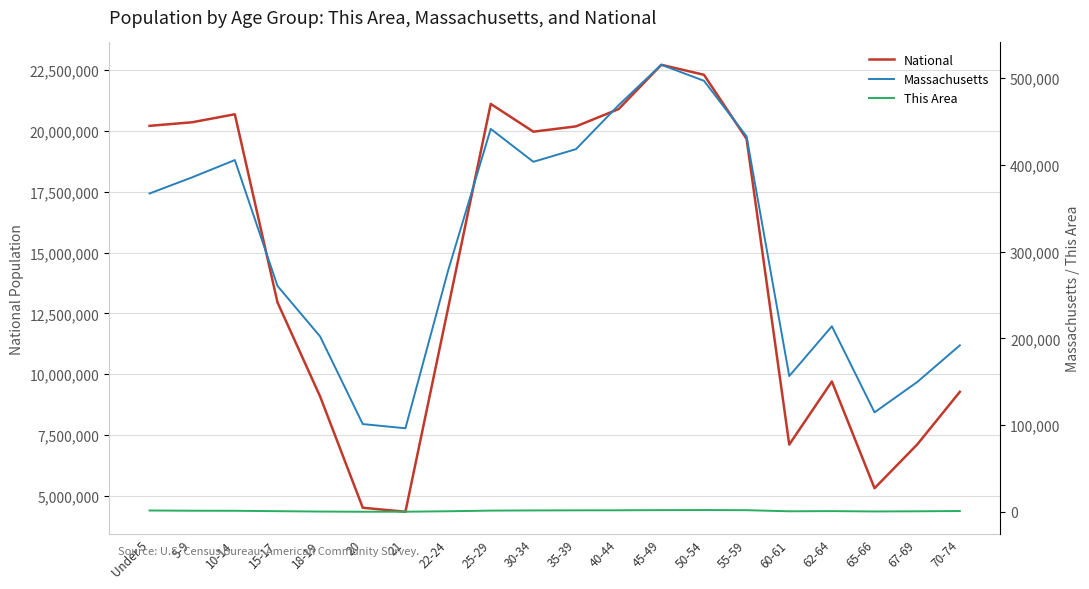

How many lines are shown in the chart?

3